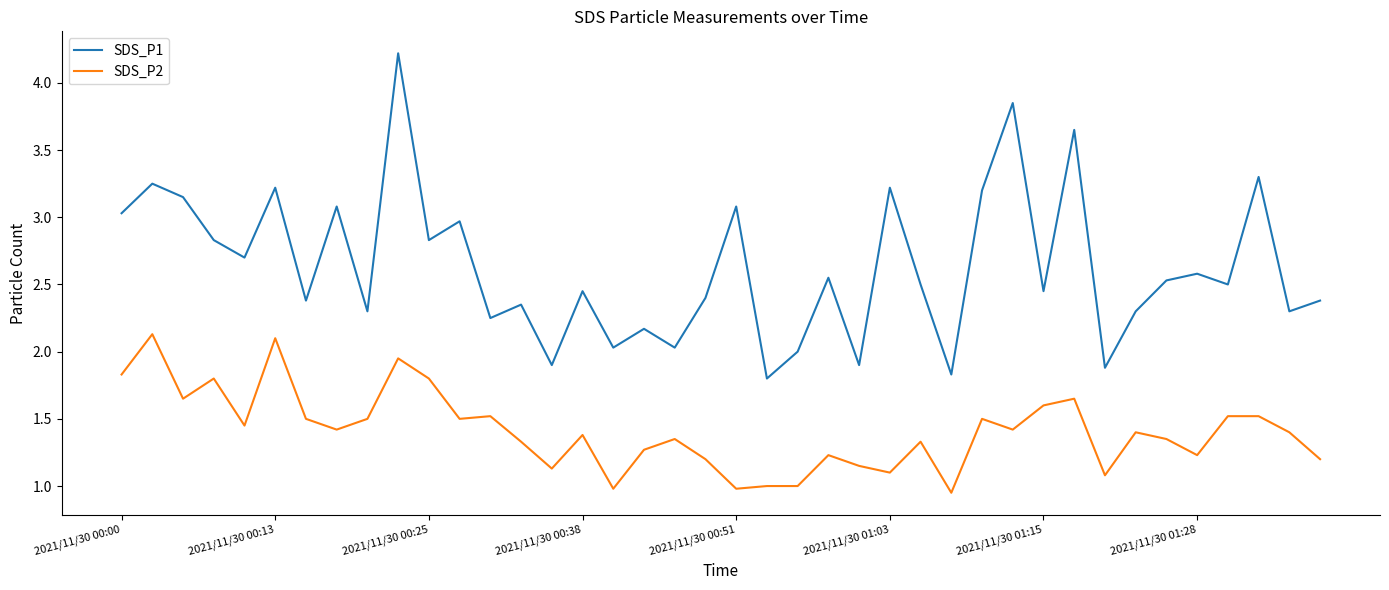

Which series has the largest total across all categories?

SDS_P1